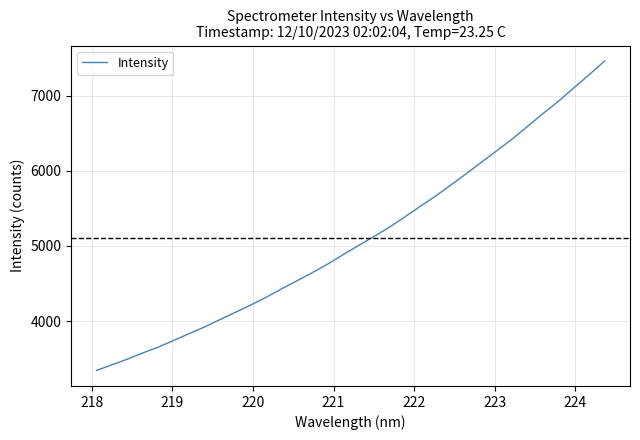

What is the average value?

5104.1